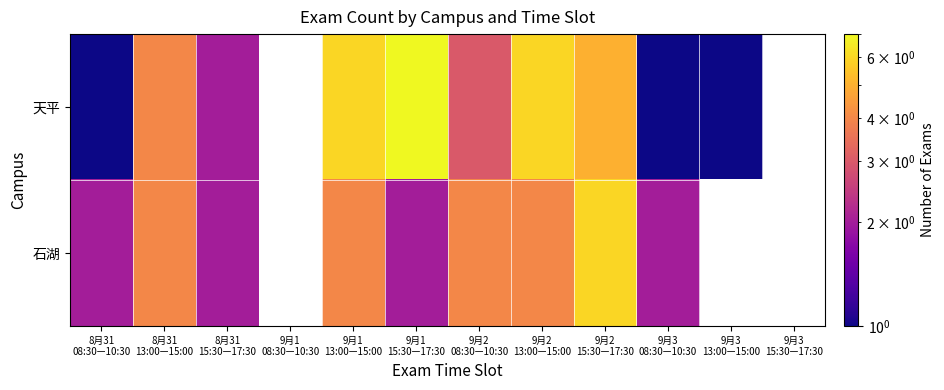

Which category has the highest value in the 天平 series?

9月1 15:30—17:30